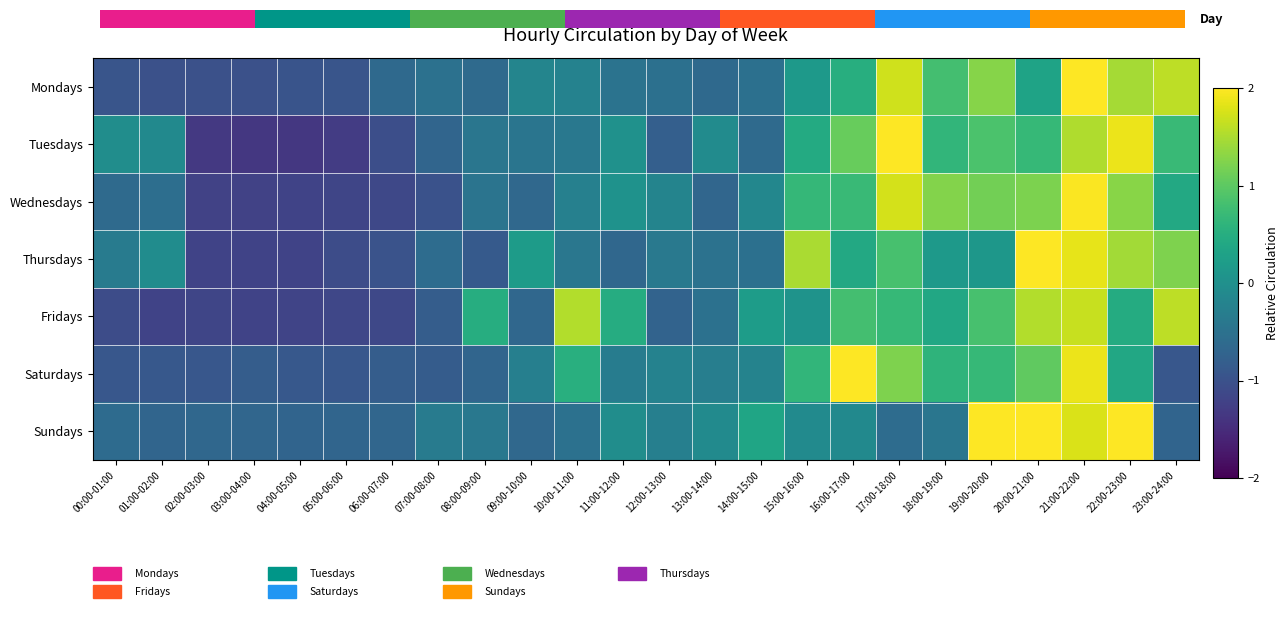

What is the difference between the second highest and minimum values in the Saturdays series?

2.8